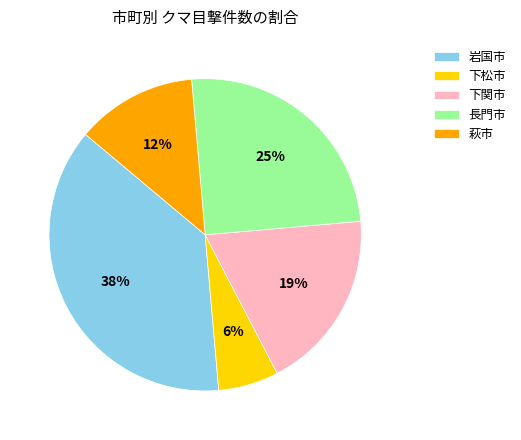

The 下関市 slice represents 19% of the pie. True or false?

True